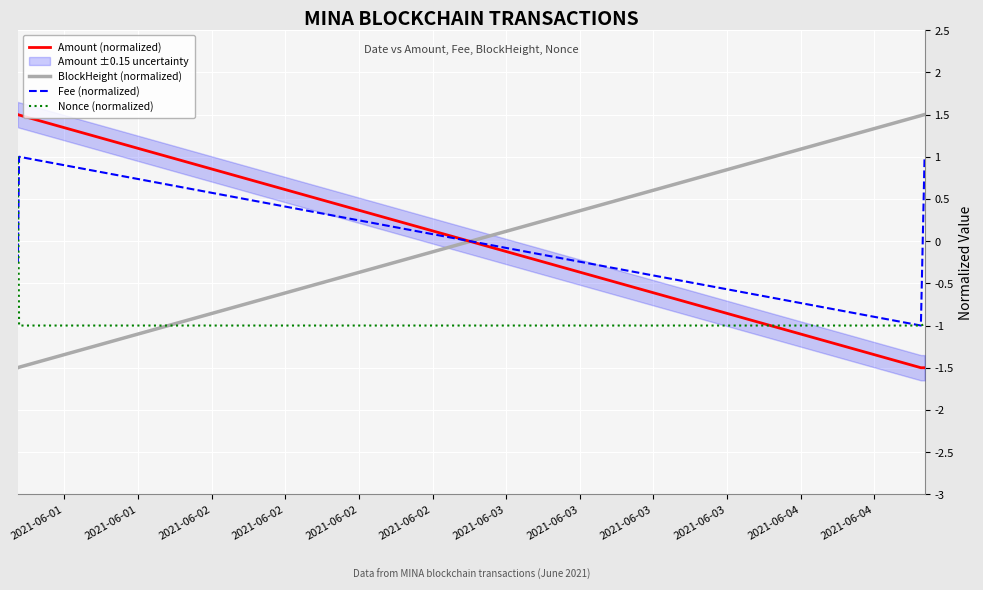

Reading right to left, list all the values displayed in this chart.

Amount (normalized): -1.5	-1.5	1.5	1.5
BlockHeight (normalized): 1.5	1.5	-1.5	-1.5
Fee (normalized): 1.0	-1.0	1.0	-0.3
Nonce (normalized): -1.0	-1.0	-1.0	1.0